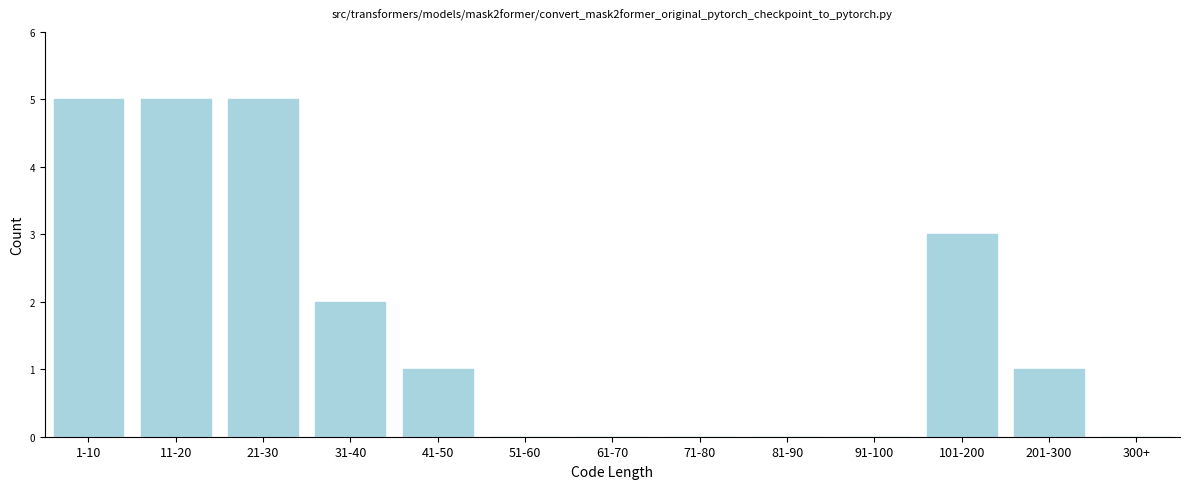

Reading right to left, what are all the values shown in this chart?

300+=0	201-300=1	101-200=3	91-100=0	81-90=0	71-80=0	61-70=0	51-60=0	41-50=1	31-40=2	21-30=5	11-20=5	1-10=5